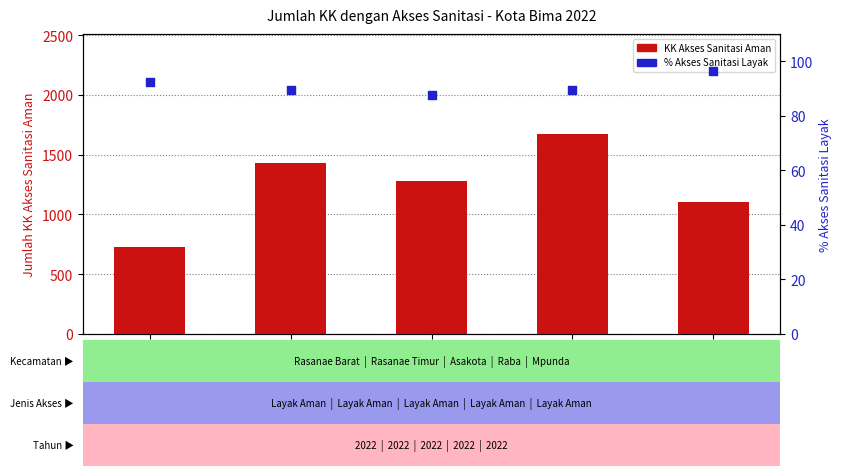

Which series has the largest total across all categories?

KK Akses Sanitasi Aman